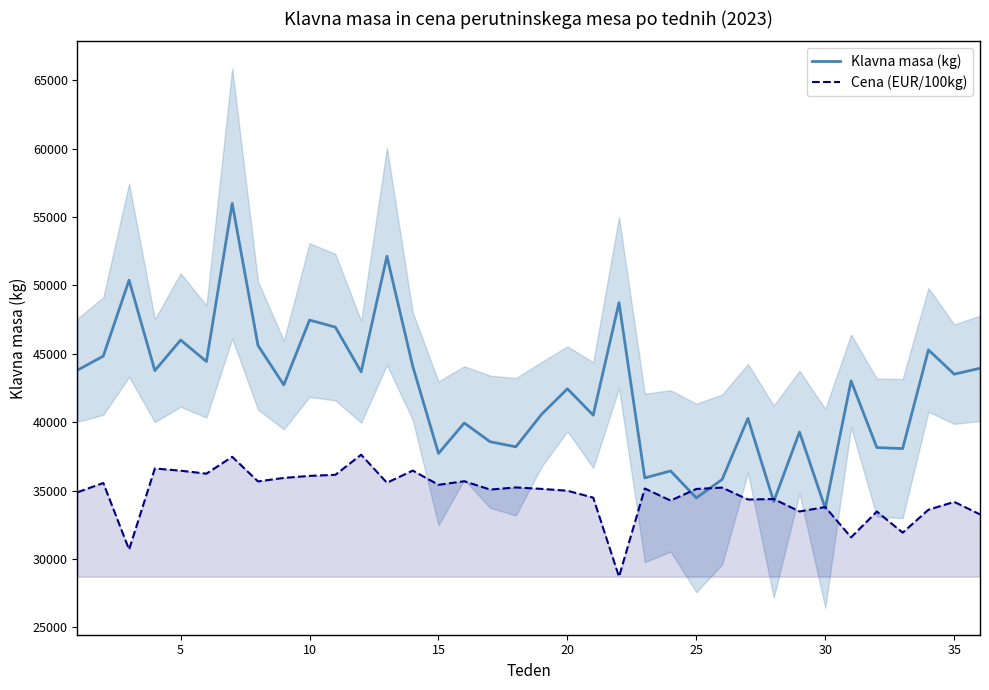

What is the lowest value of the Cena (EUR/100kg) series?

28702.0